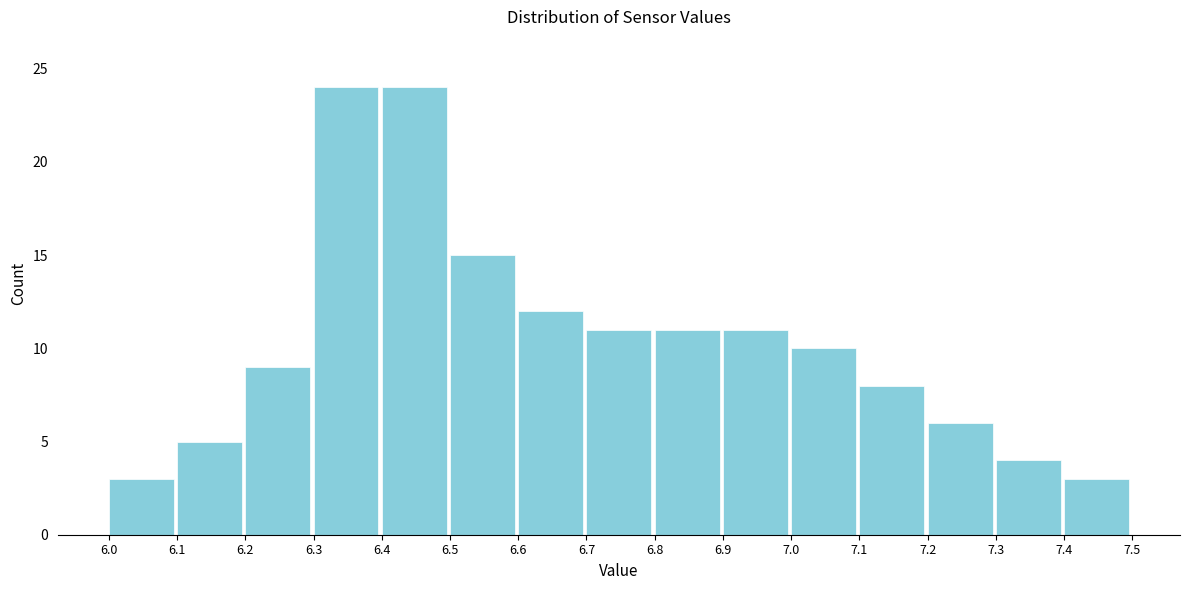

Reading left to right, transcribe this chart: for each bar, give the range it covers on the x-axis and its height. The values are not printed on the chart, so give them approximately, as read against the axis.

6.0 to 6.1: 3
6.1 to 6.2: 5
6.2 to 6.3: 9
6.3 to 6.4: 24
6.4 to 6.5: 24
6.5 to 6.6: 15
6.6 to 6.7: 12
6.7 to 6.8: 11
6.8 to 6.9: 11
6.9 to 7.0: 11
7.0 to 7.1: 10
7.1 to 7.2: 8
7.2 to 7.3: 6
7.3 to 7.4: 4
7.4 to 7.5: 3